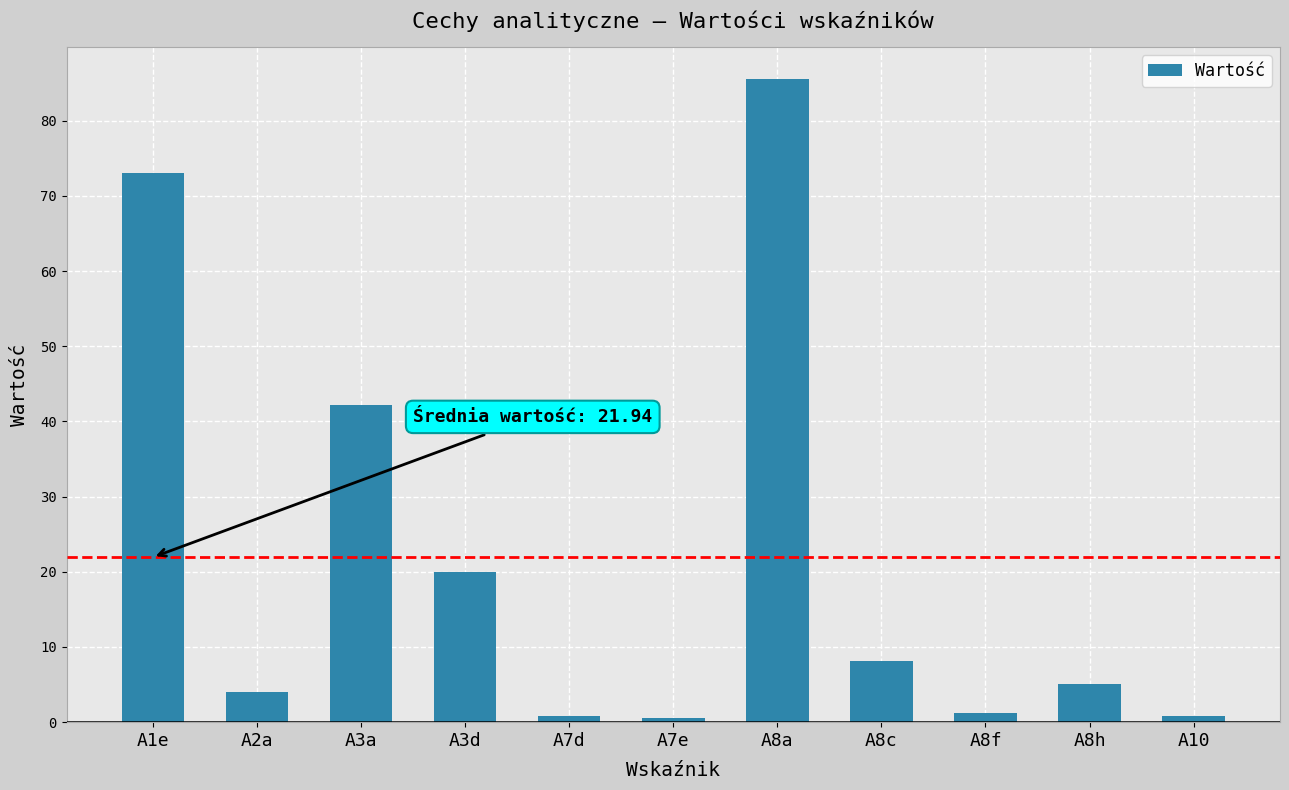

Which has a higher value, A2a or A8c?

A8c